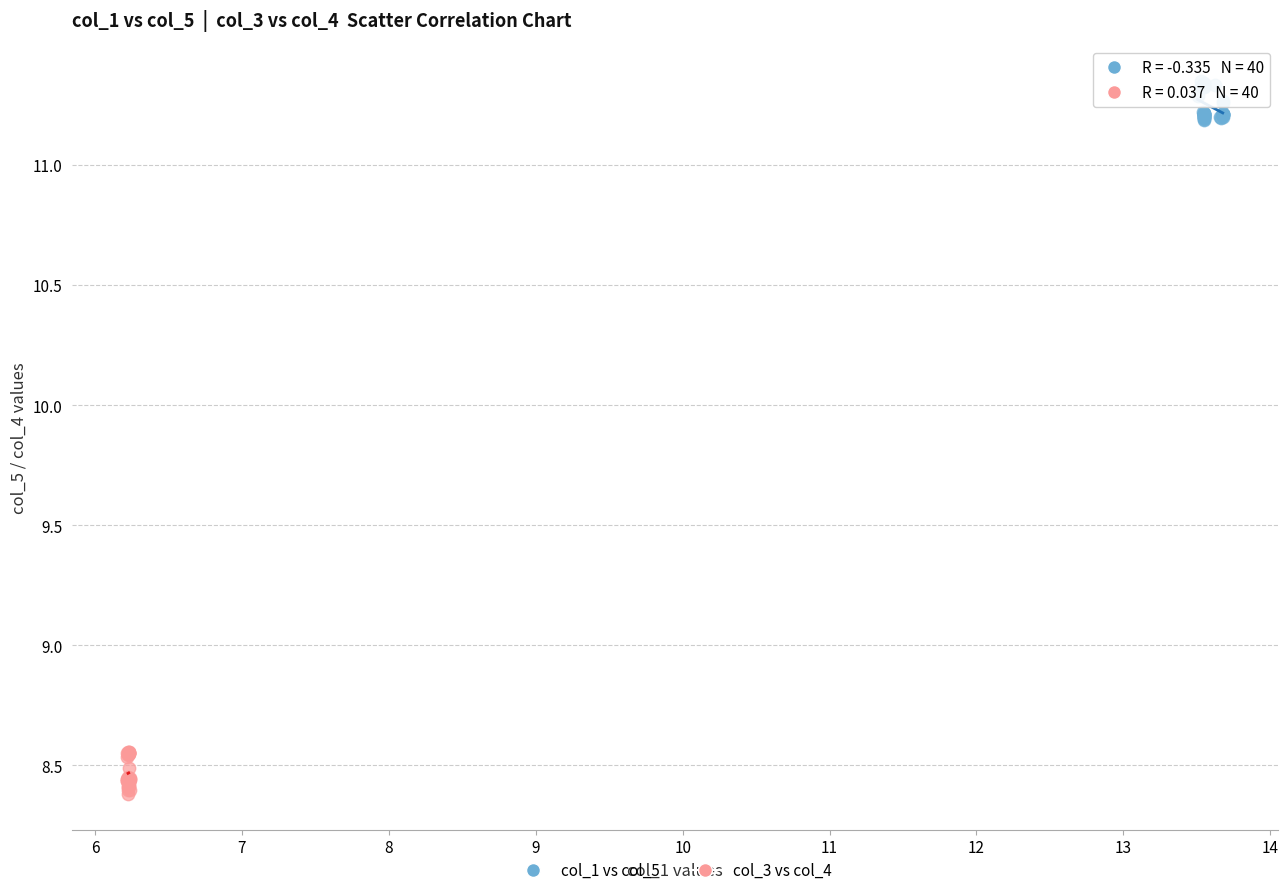

Which series contains the lowest Y value?

col_3 vs col_4